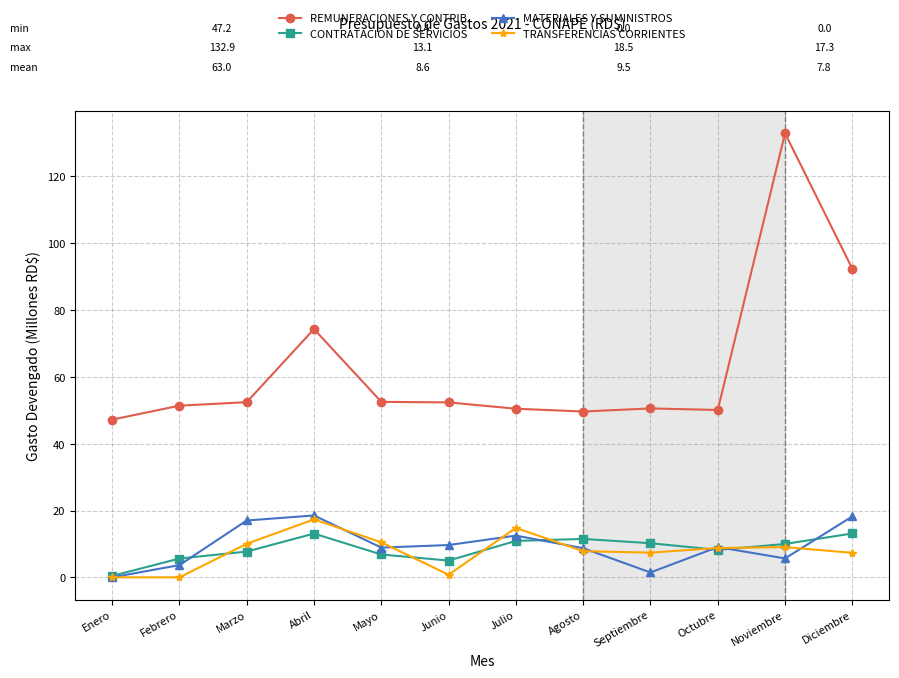

True or false: CONTRATACION DE SERVICIOS has a value of 3.5 at Julio.

False